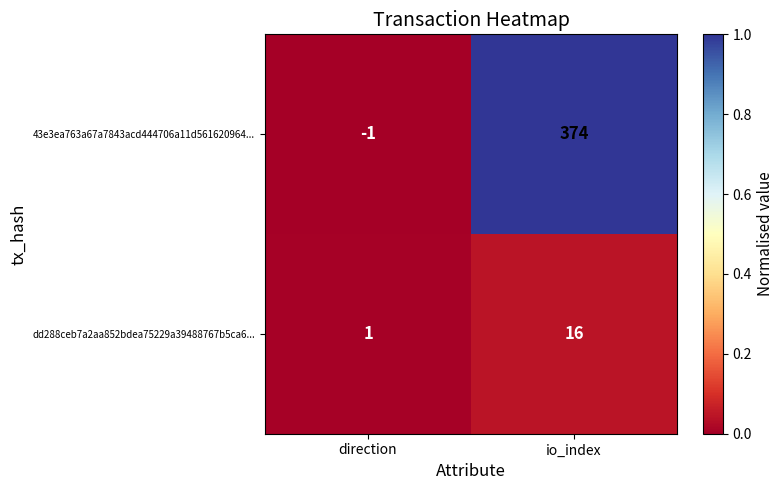

The value of dd288ceb7a2aa852bdea75229a39488767b5ca6... at direction is 1. True or false?

True